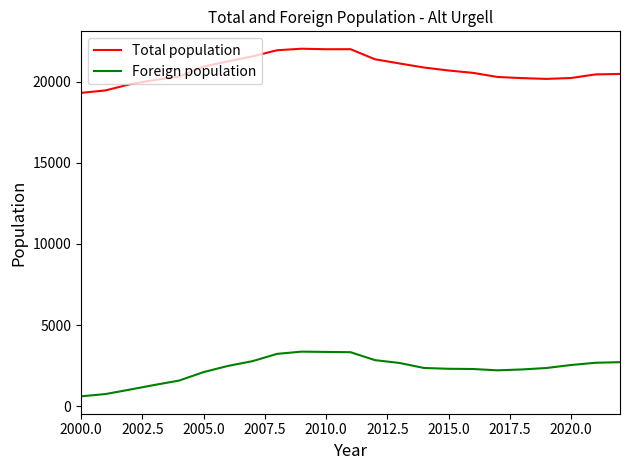

True or false: Total population and Foreign population cross at least once.

False